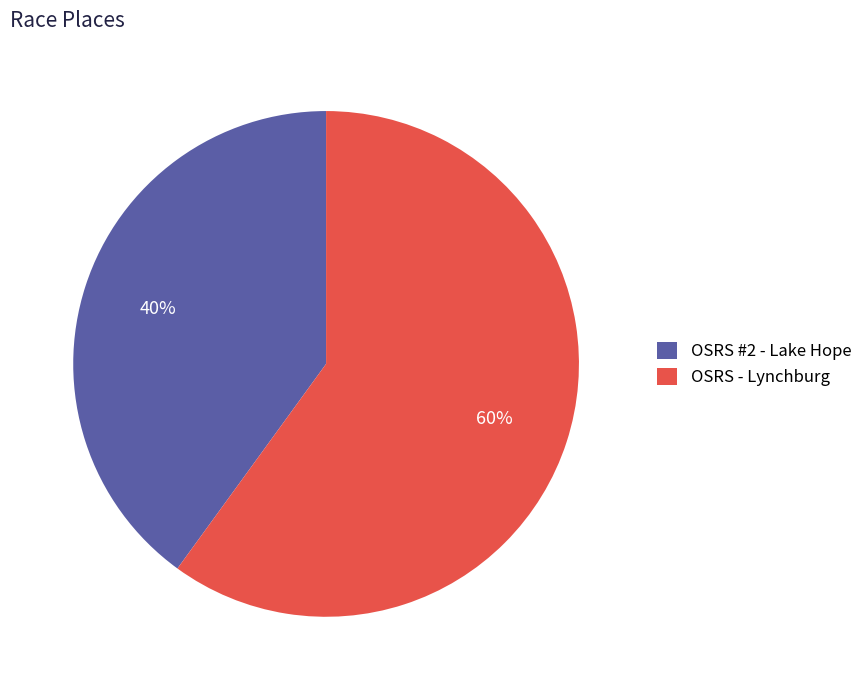

To the nearest percent, what is the combined percentage of OSRS #2 - Lake Hope and OSRS - Lynchburg?

100%